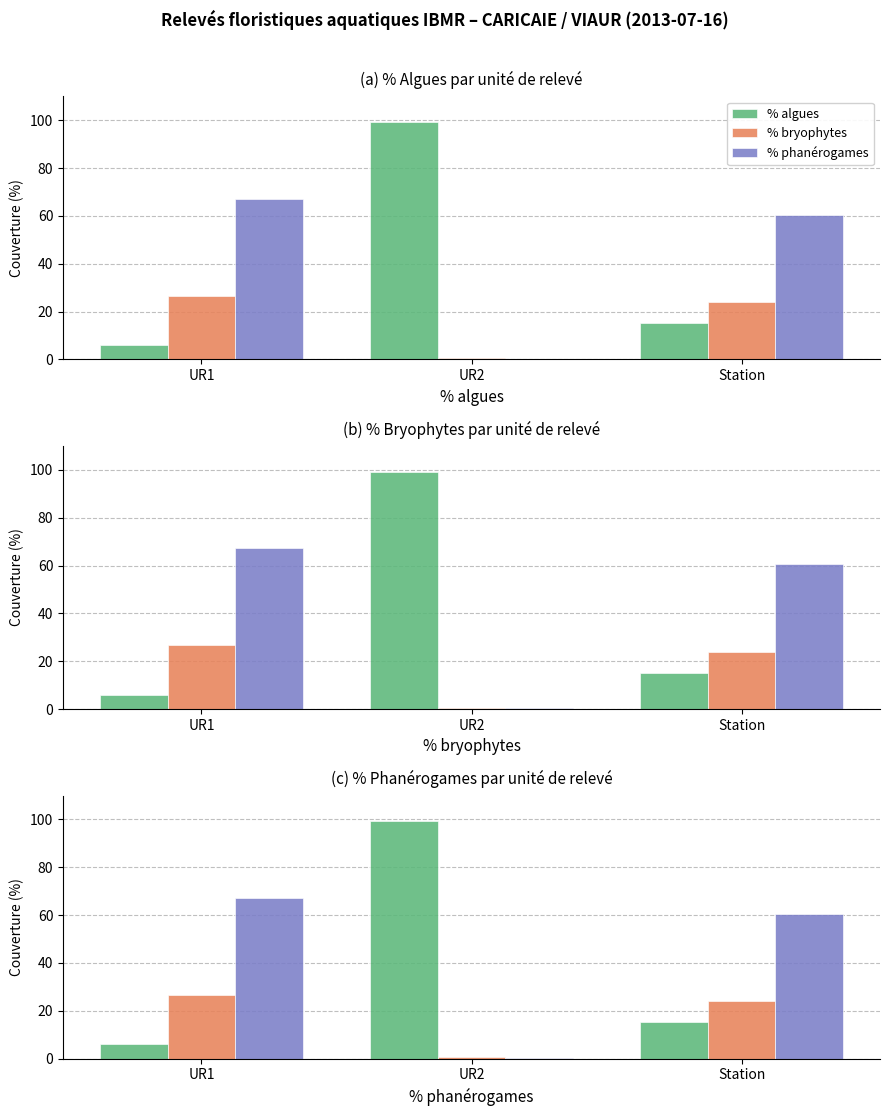

Reading right to left, what are all the values shown in this chart?

% algues: Station=15.2	UR2=99.2	UR1=5.9
% bryophytes: Station=24.0	UR2=0.5	UR1=26.6
% phanérogames: Station=60.5	UR2=0.3	UR1=67.2